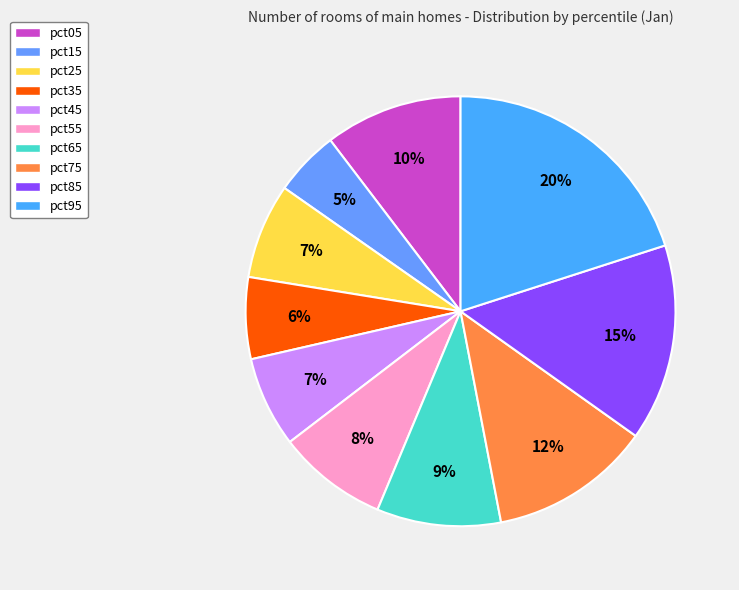

To the nearest percent, what is the average slice percentage?

10%